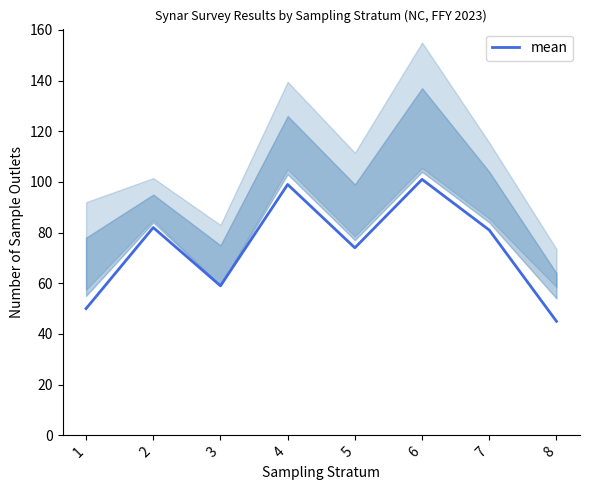

What is the smallest value displayed?

45